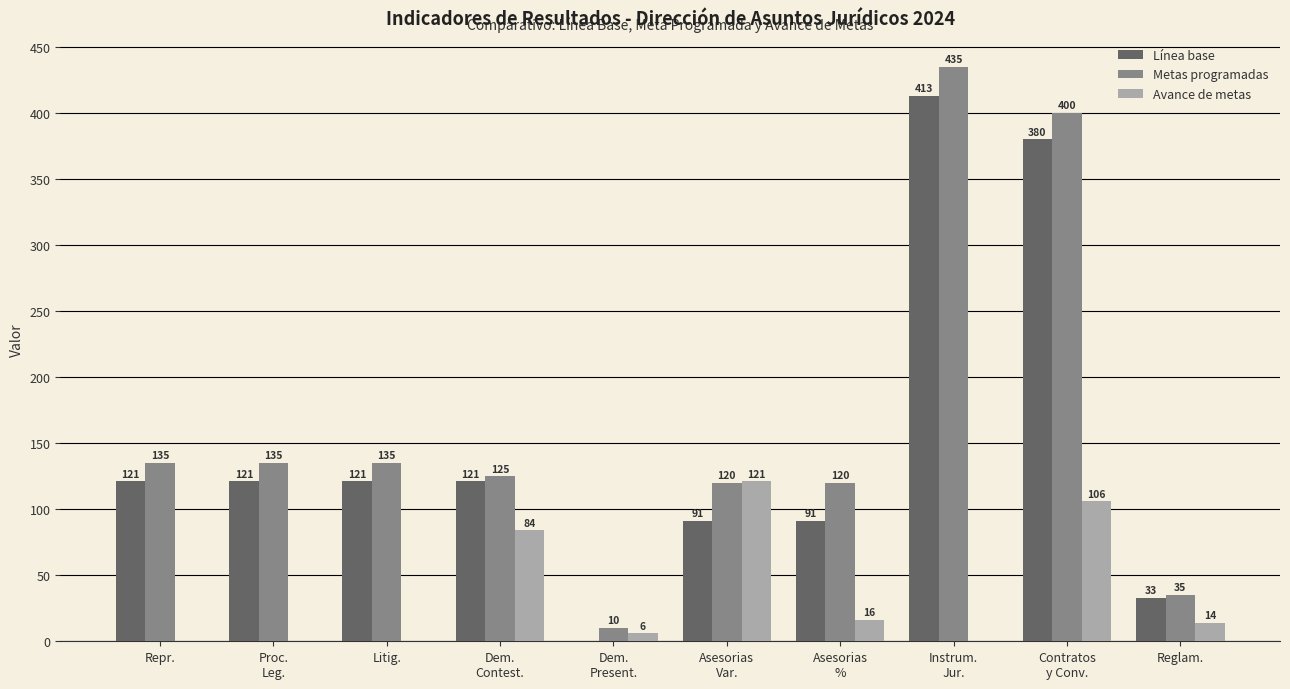

At which category is the sum across all series the highest?

Contratos
y Conv.